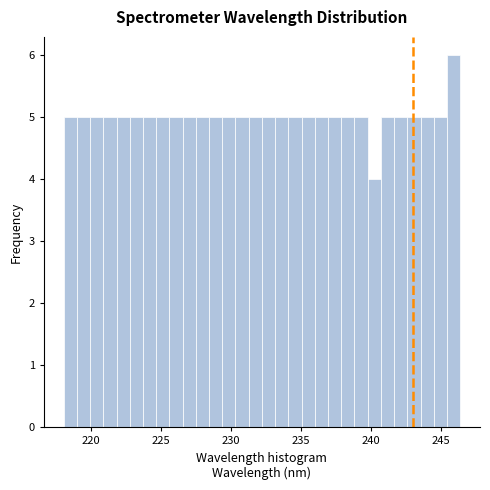

Read against the x-axis, roughly where is the centre of the tallest bar?

246.0